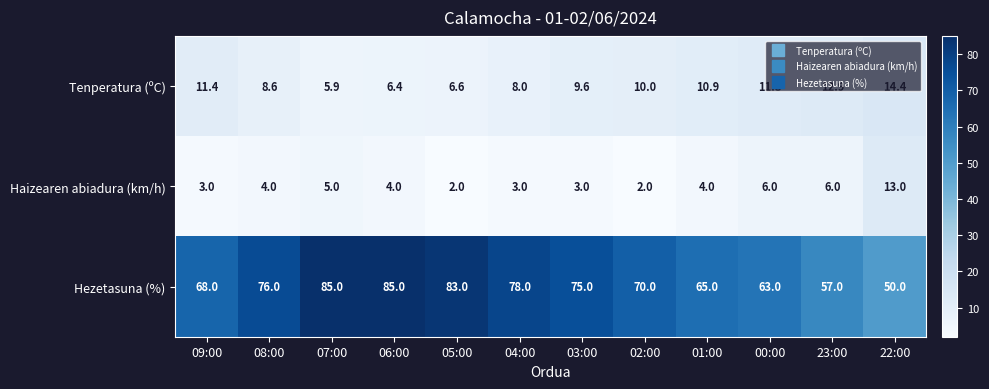

How many data points does each series have?

12